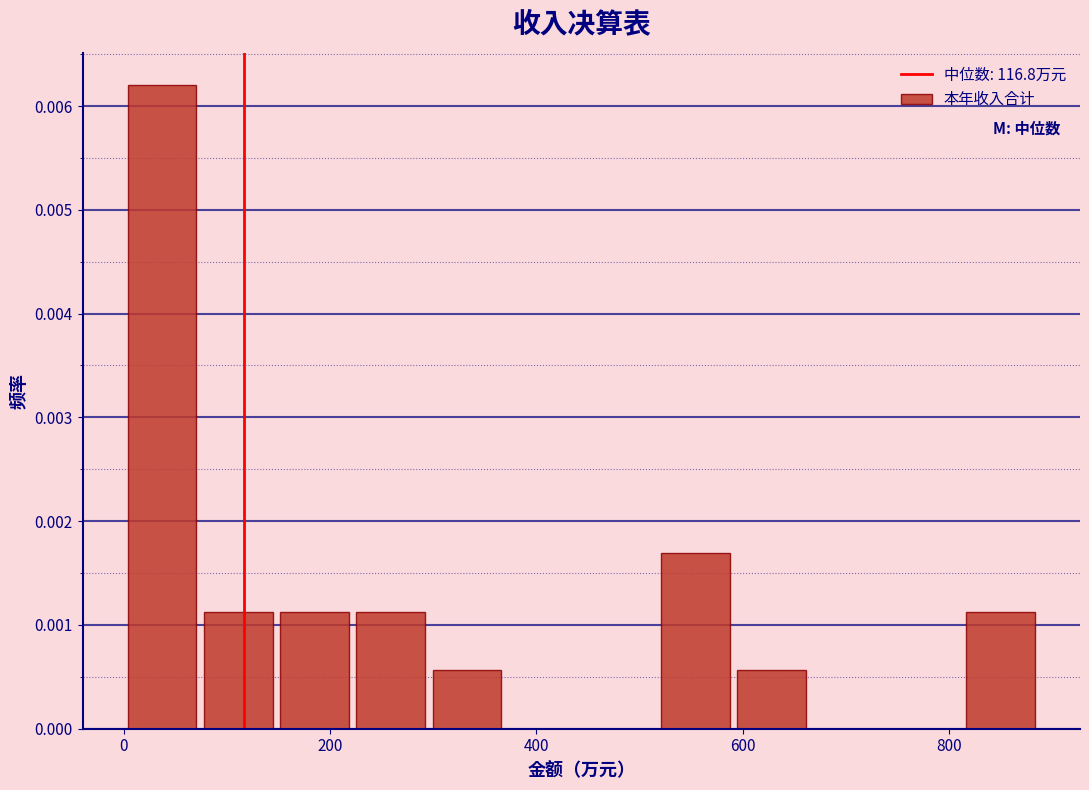

Around what value on the x-axis is the tallest bar? Give the approximate position of its centre, as read against the axis.

40